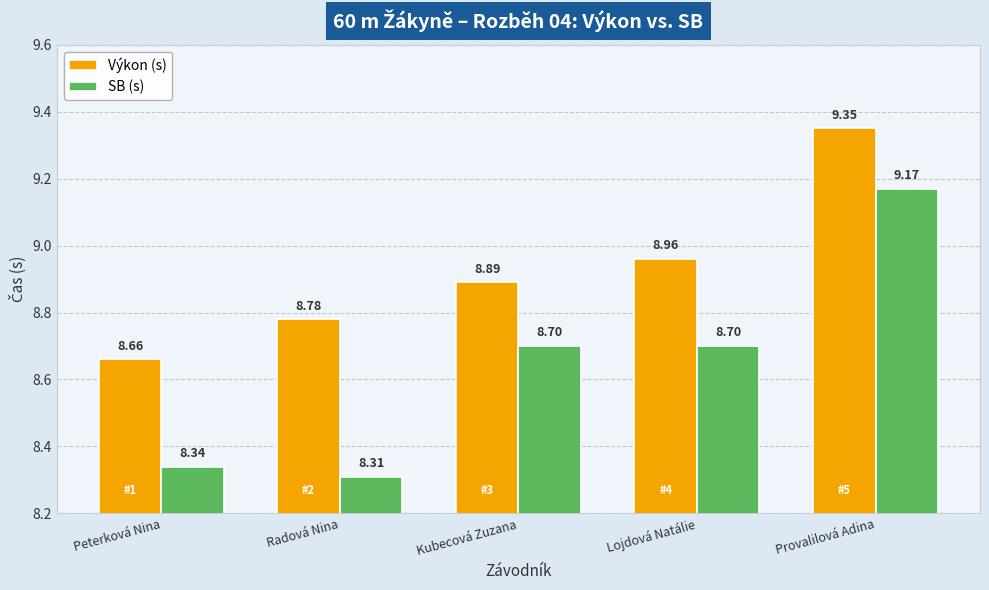

What is the difference between the Výkon (s) values at Provalilová Adina and Peterková Nina?

0.7